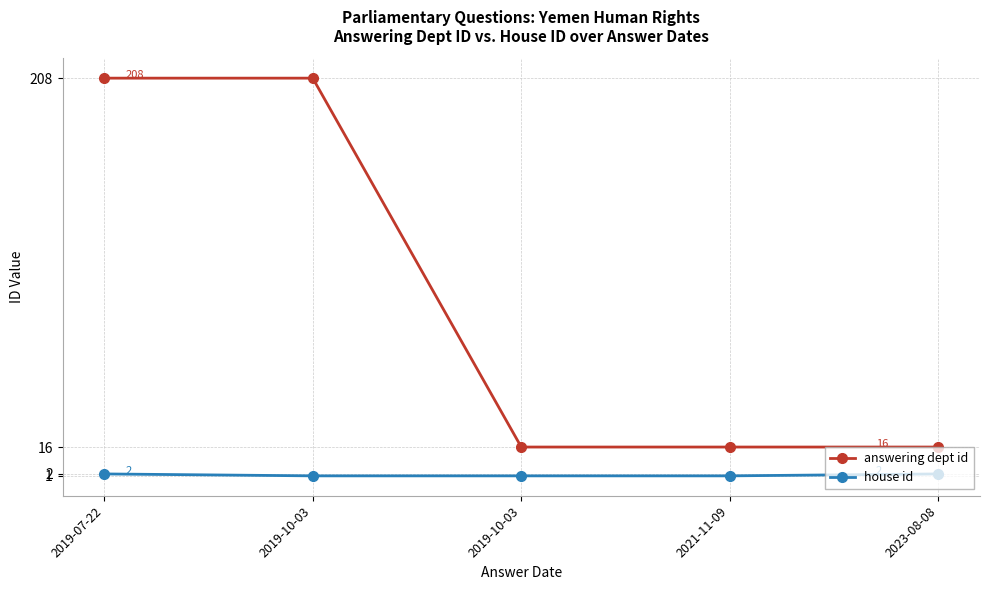

How many series are shown in this chart?

2